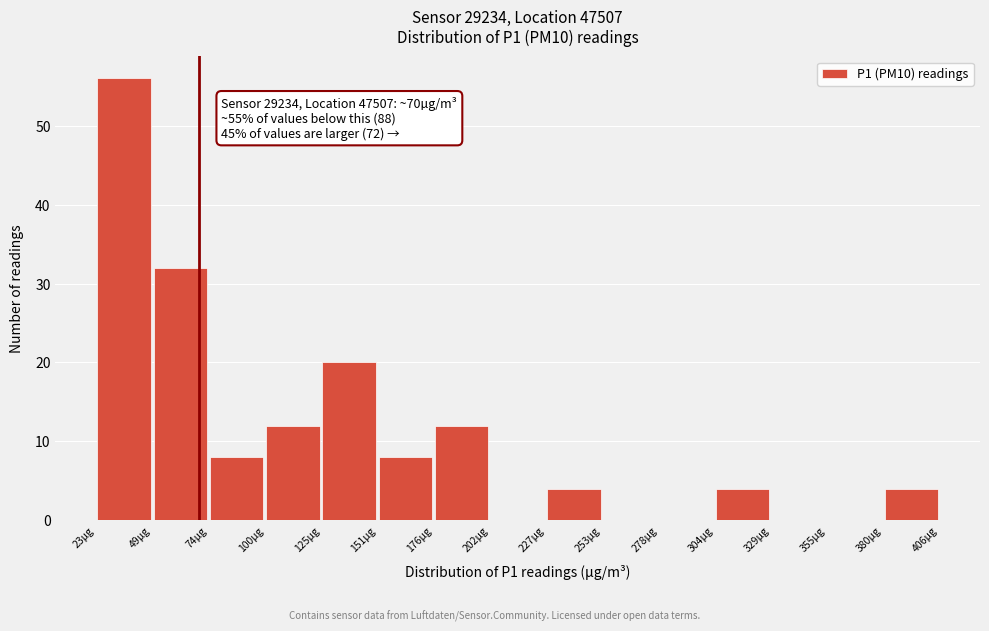

Which range on the x-axis has the tallest bar?

25 to 50